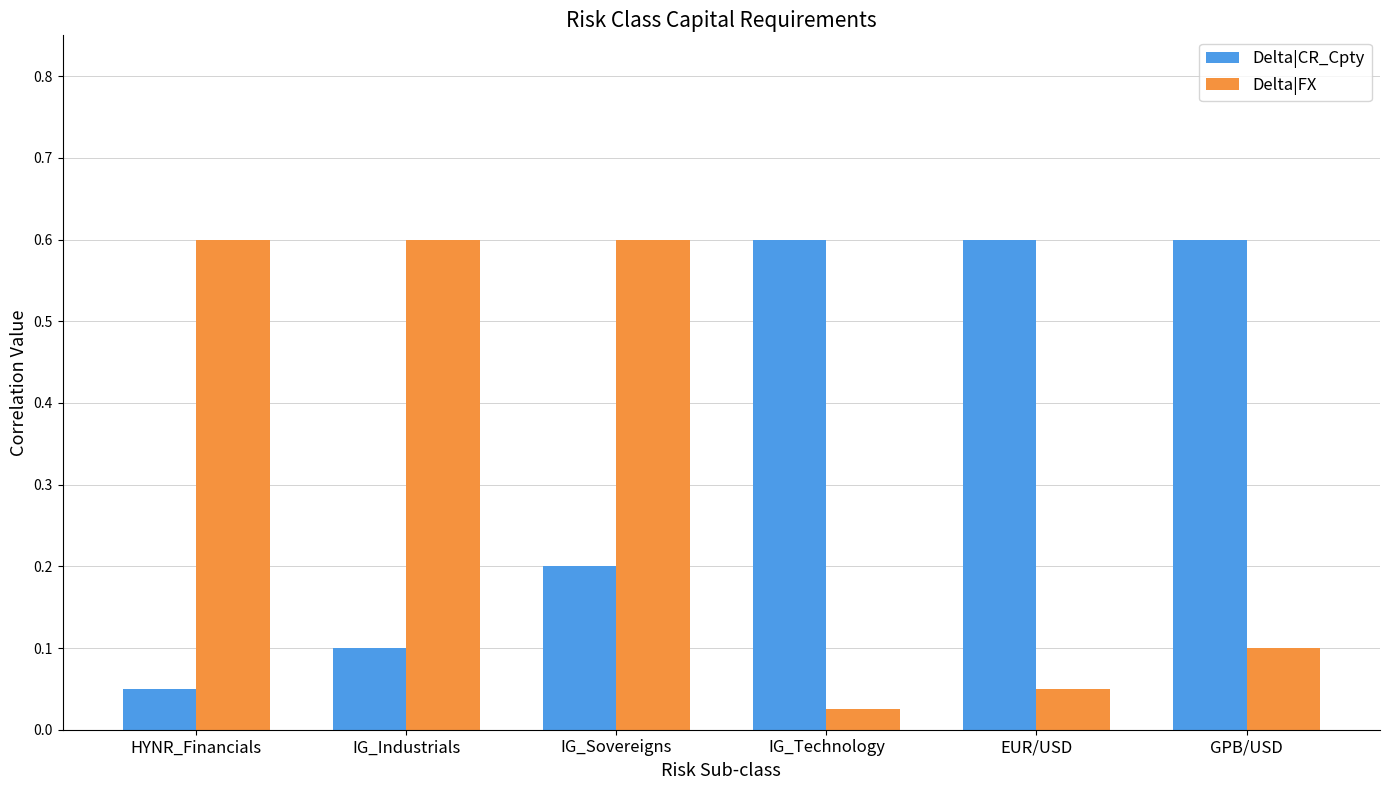

What is the label of the 6th bar from the left?

GPB/USD